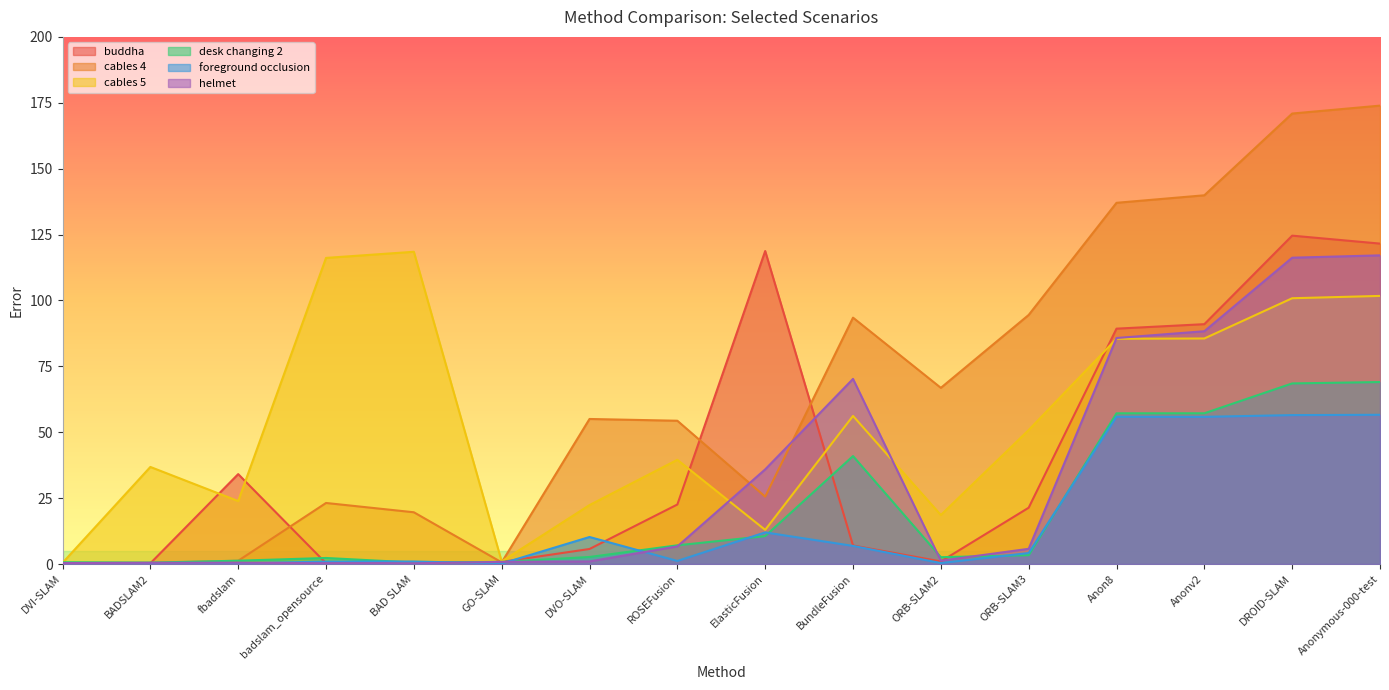

At which category is the sum across all series the highest?

Anonymous-000-test